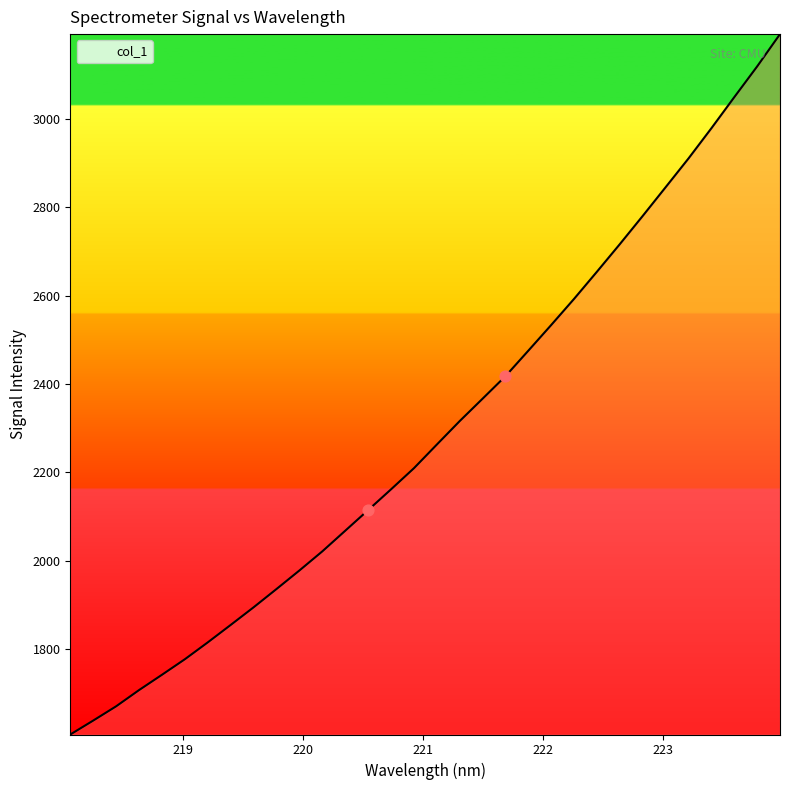

What is the maximum value shown in the chart?

3191.5